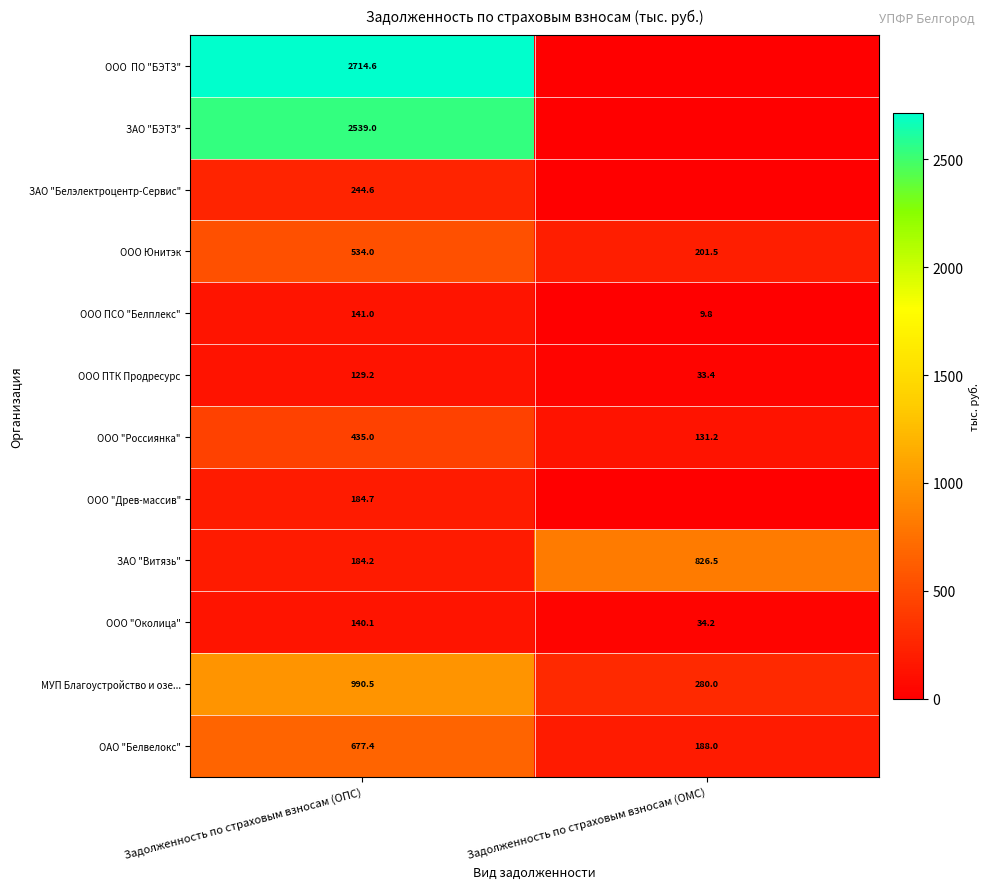

The ООО "Россиянка" series shows 139.6 at Задолженность по страховым взносам (ОПС). True or false?

False